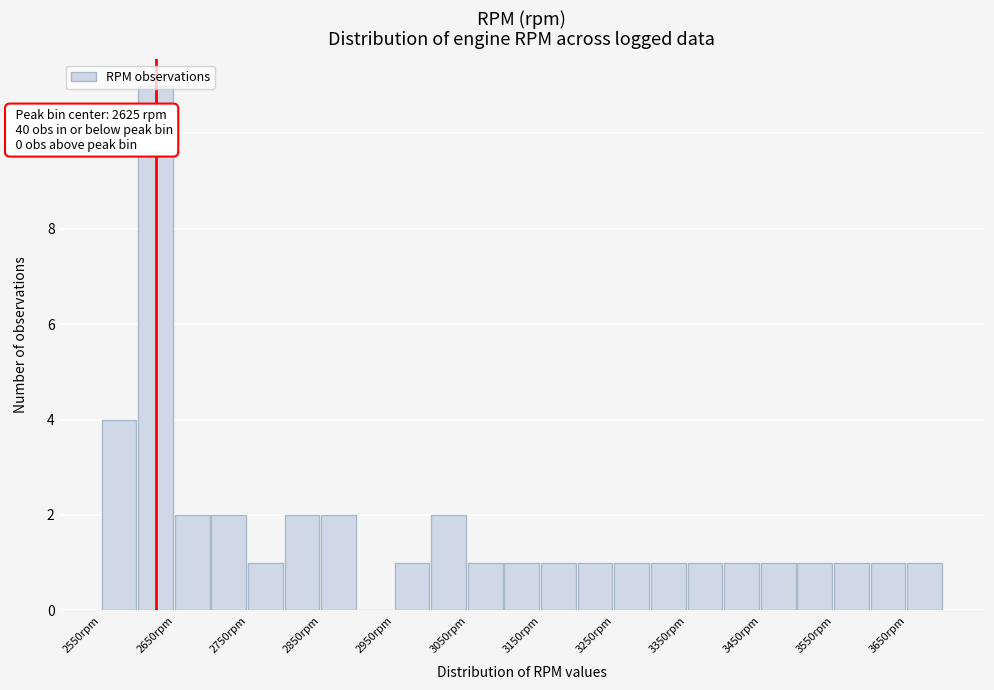

Over which range of the x-axis is the bar tallest?

2600 to 2650